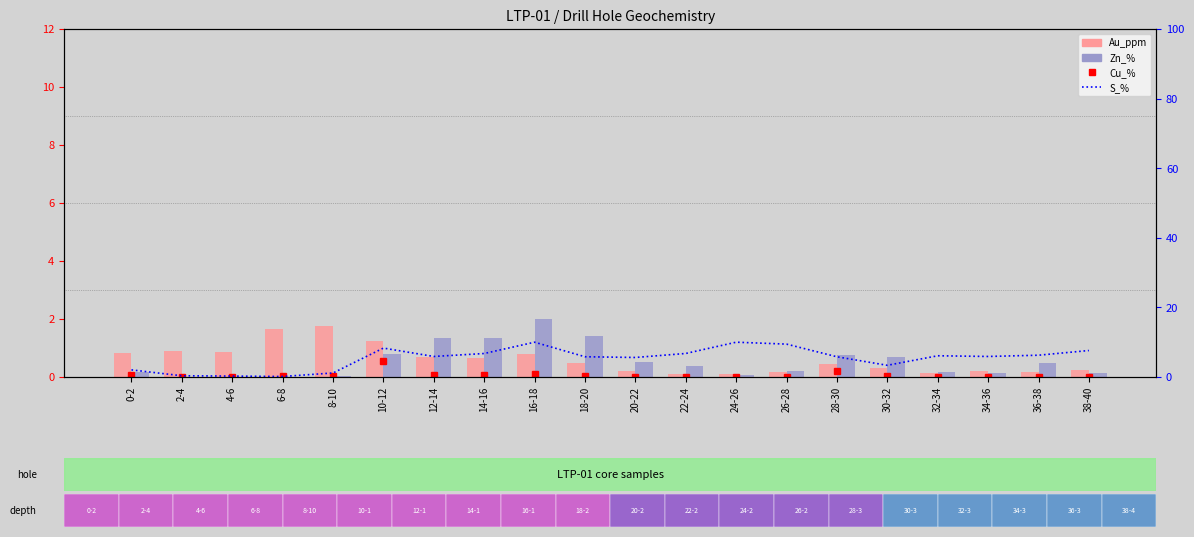

Reading left to right, what are all the values shown in this chart?

Cu_%: 0.1	0.0	0.0	0.0	0.0	0.6	0.1	0.1	0.1	0.0	0.0	0.0	0.0	0.0	0.2	0.0	0.0	0.0	0.0	0.0
Au_ppm: 0.8	0.9	0.9	1.6	1.8	1.2	0.7	0.6	0.8	0.5	0.2	0.1	0.1	0.2	0.4	0.3	0.1	0.2	0.2	0.2
Zn_%: 0.2	0.0	0.0	0.0	0.0	0.8	1.4	1.4	2.0	1.4	0.5	0.4	0.1	0.2	0.8	0.7	0.2	0.1	0.5	0.1
S_%: 2.0	0.3	0.3	0.1	1.2	8.3	5.9	6.8	10.0	5.8	5.6	6.8	10.0	9.4	5.8	3.4	6.1	5.9	6.3	7.6